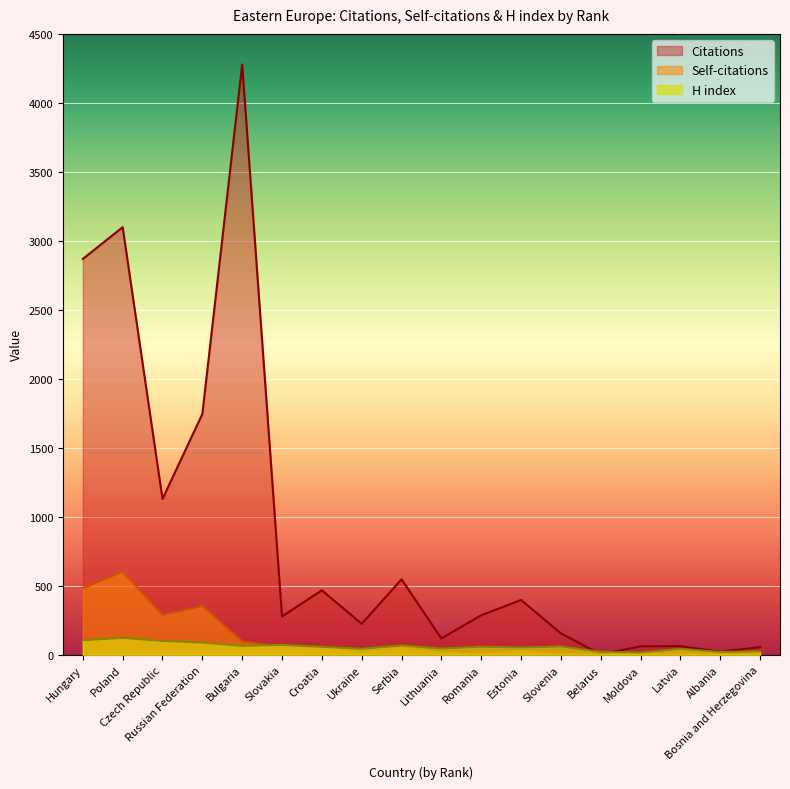

What is the difference between the highest and lowest values at Czech Republic?

1029